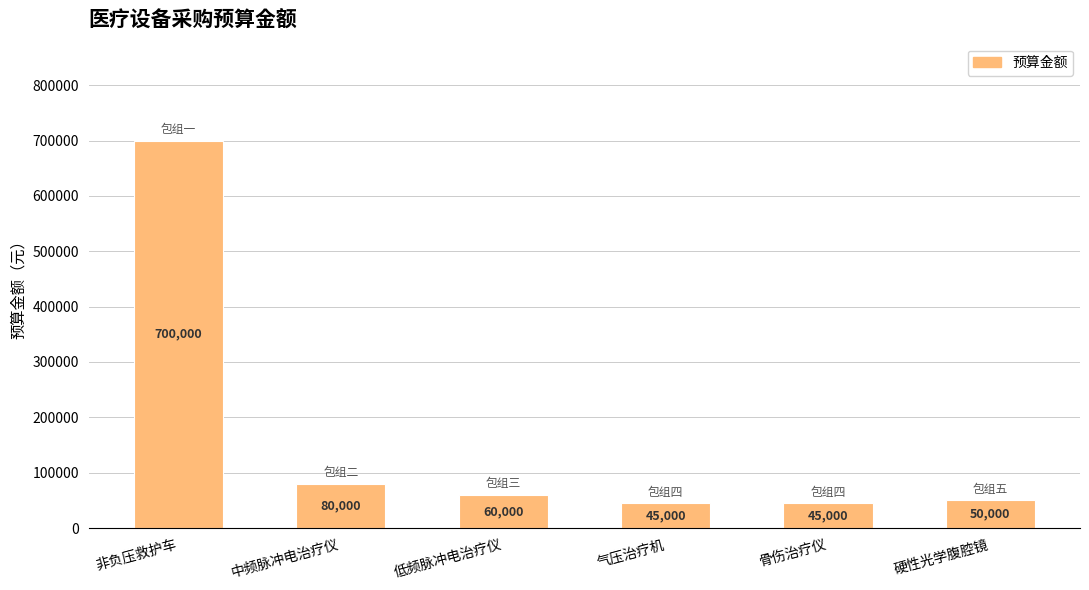

What is the value of the 5th bar from the left?

45000